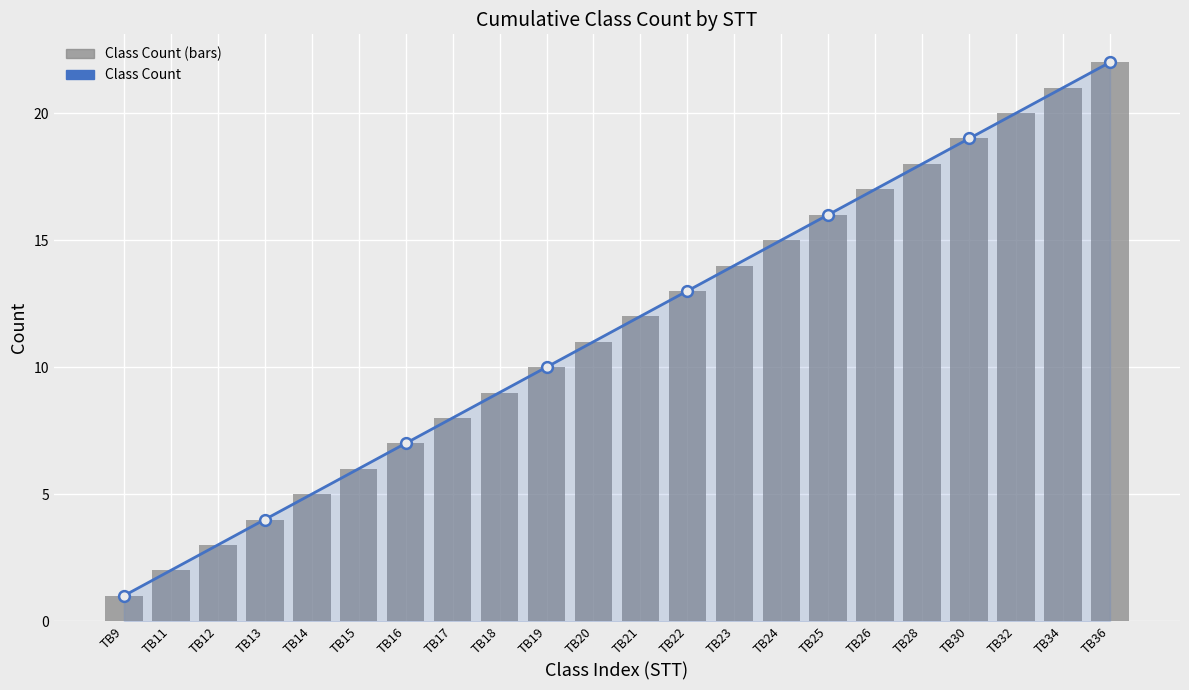

What is the total value across all series at TB32?

40